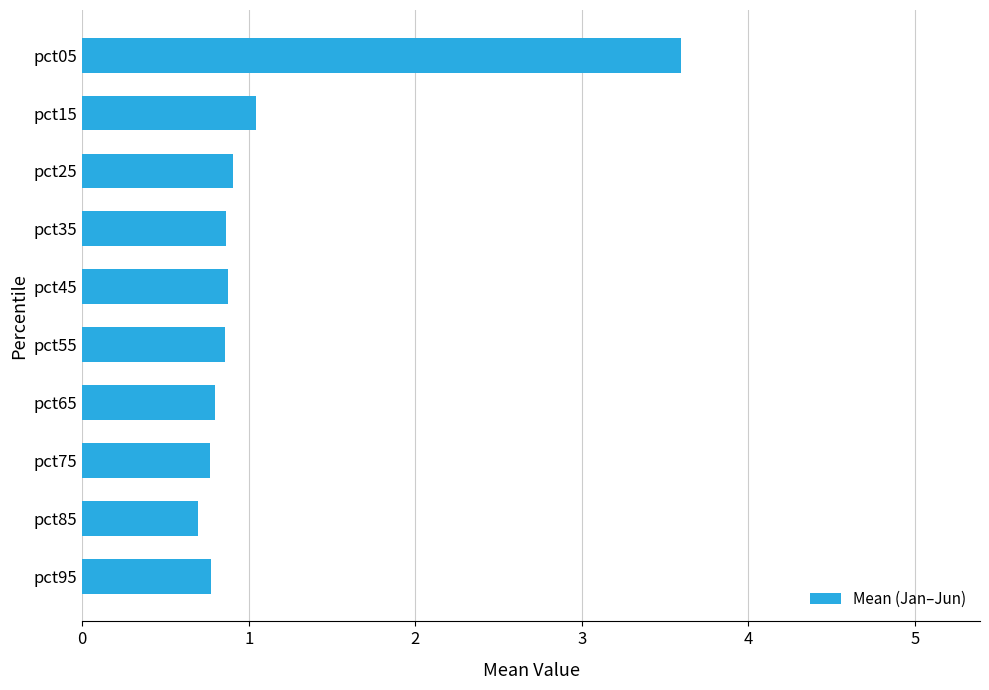

Is it true that the value at pct05 is 3.6?

True